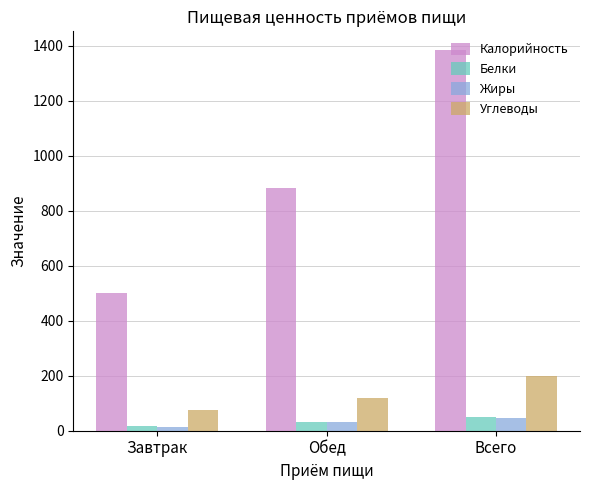

Count the number of data series in this chart.

4